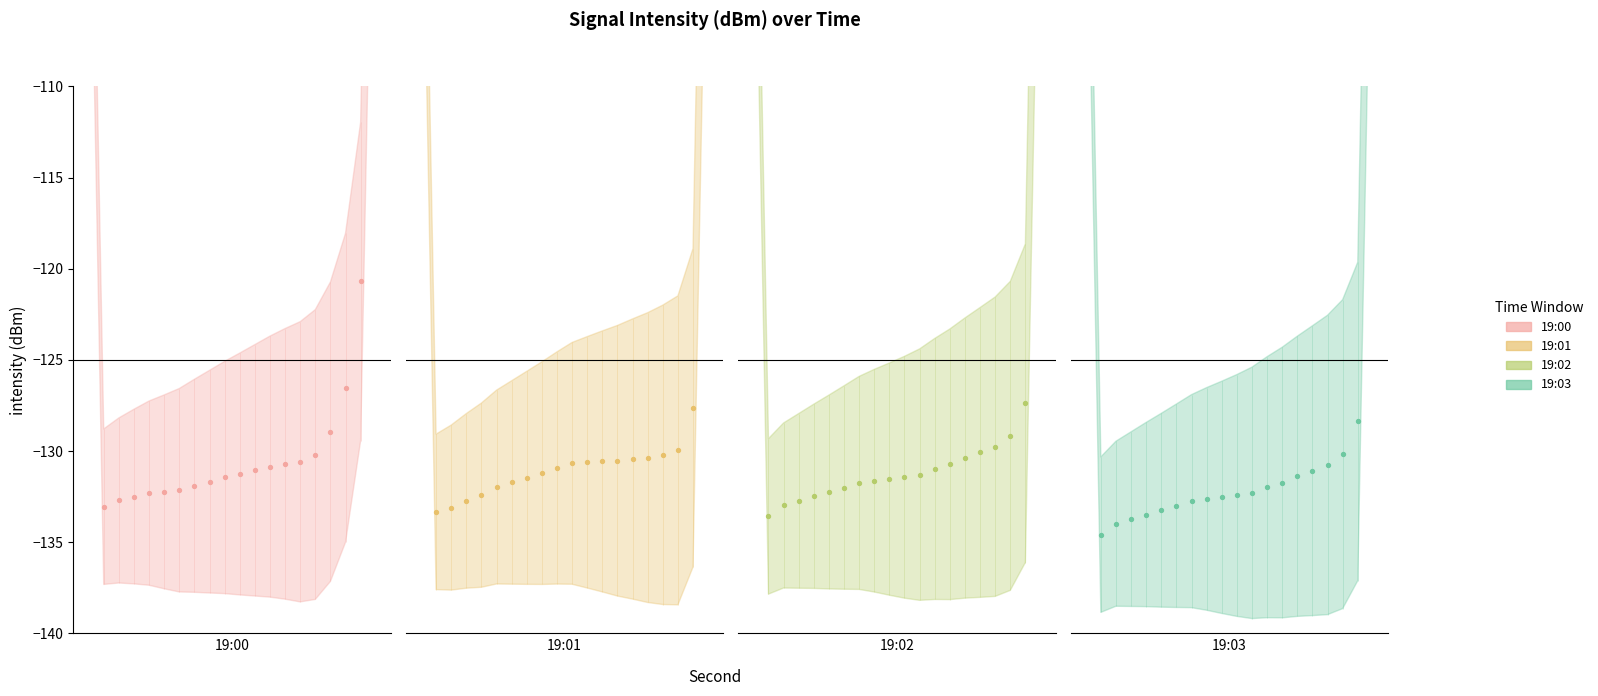

What are all the series names shown in the legend?

19:00, 19:01, 19:02, 19:03